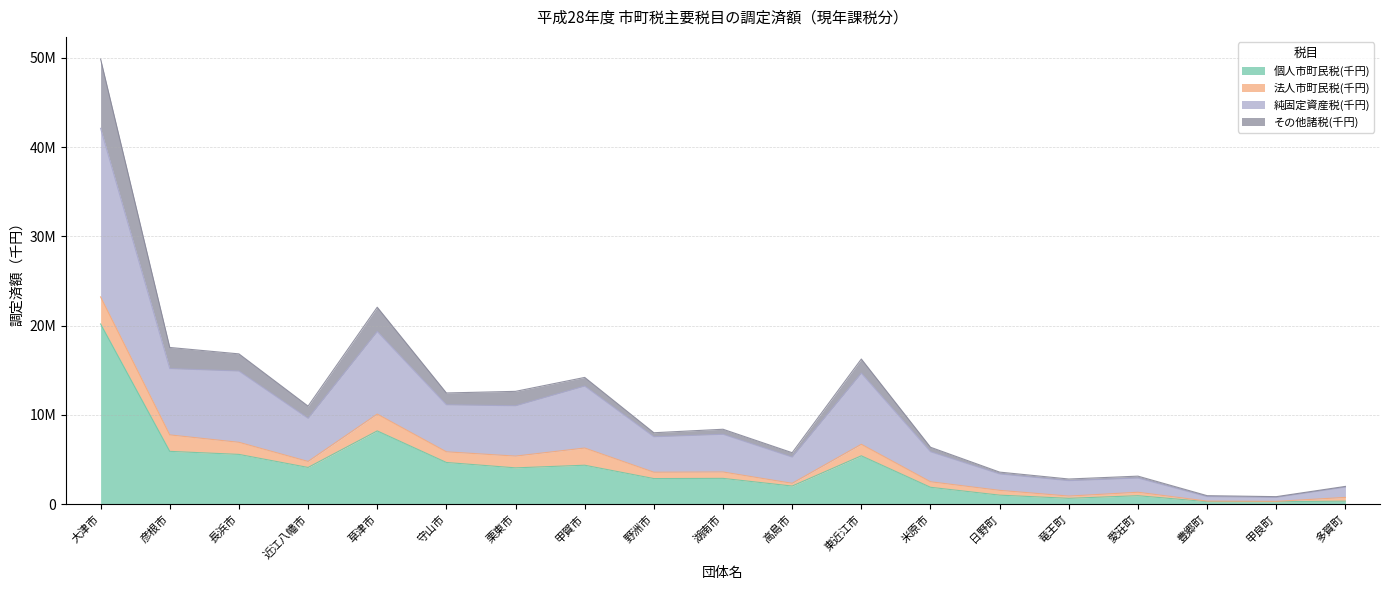

What is the maximum value shown in the chart?

42103002